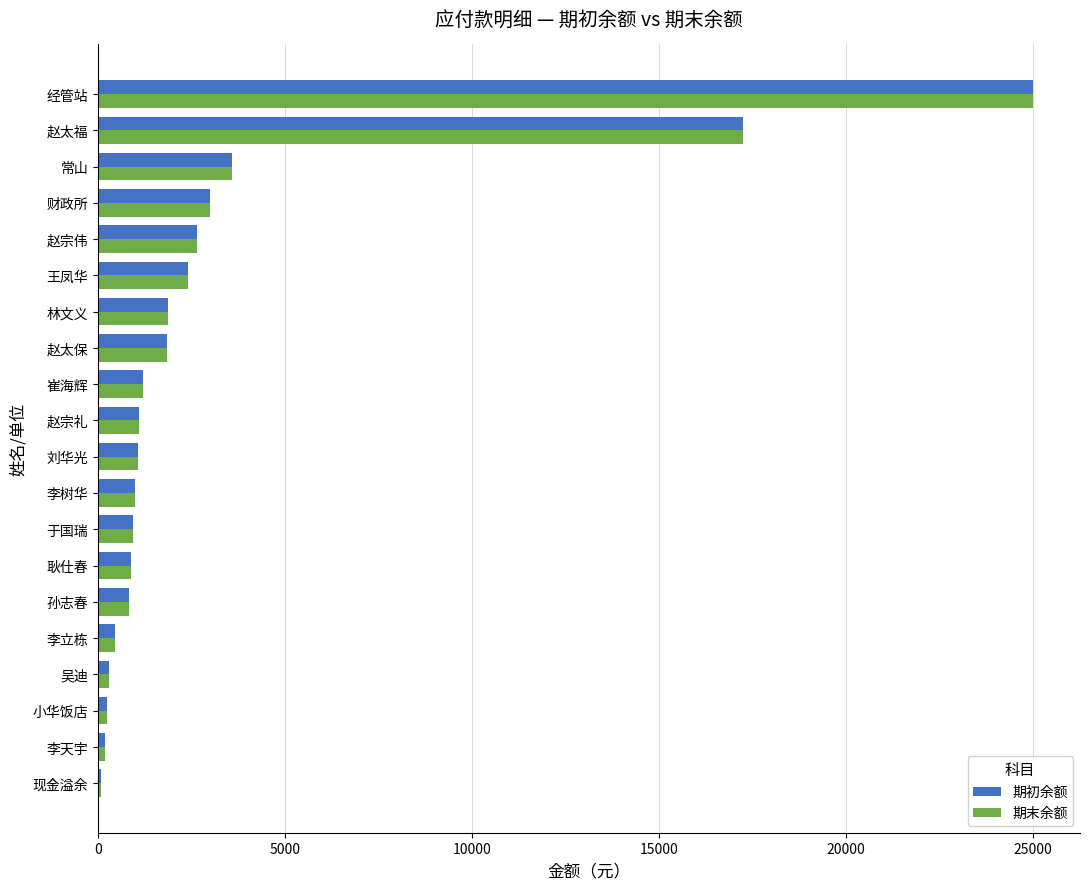

What is the average value of the 期初余额 series?

3298.1